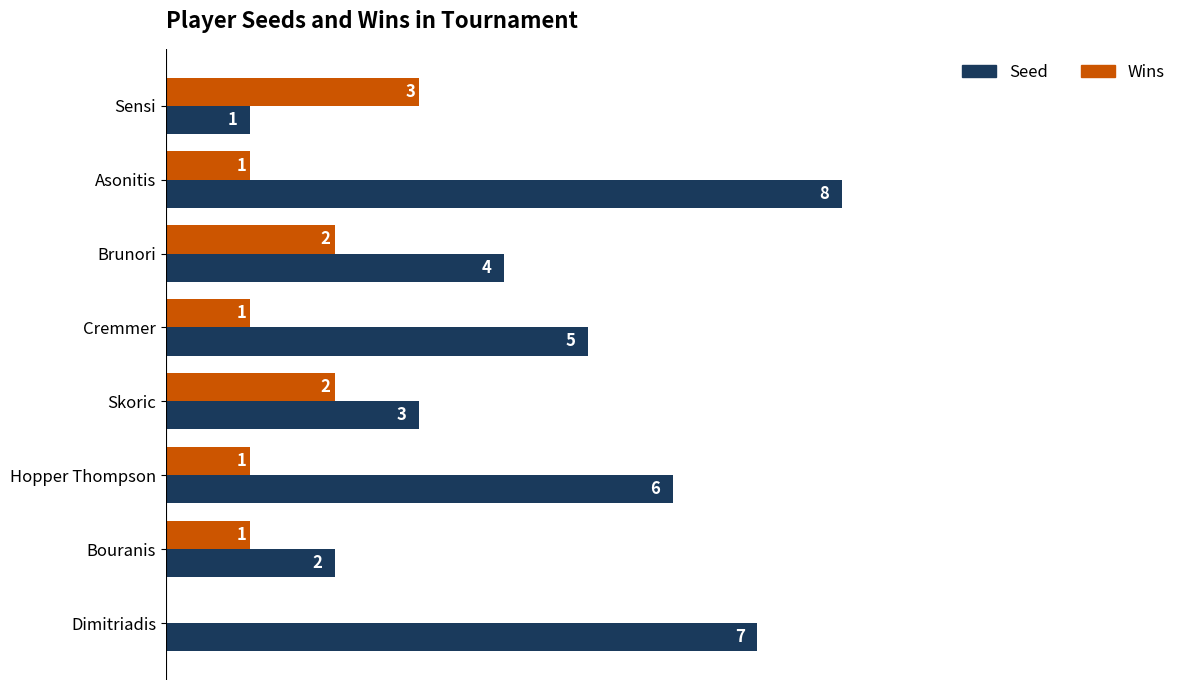

Which label corresponds to the largest value in the chart?

Asonitis